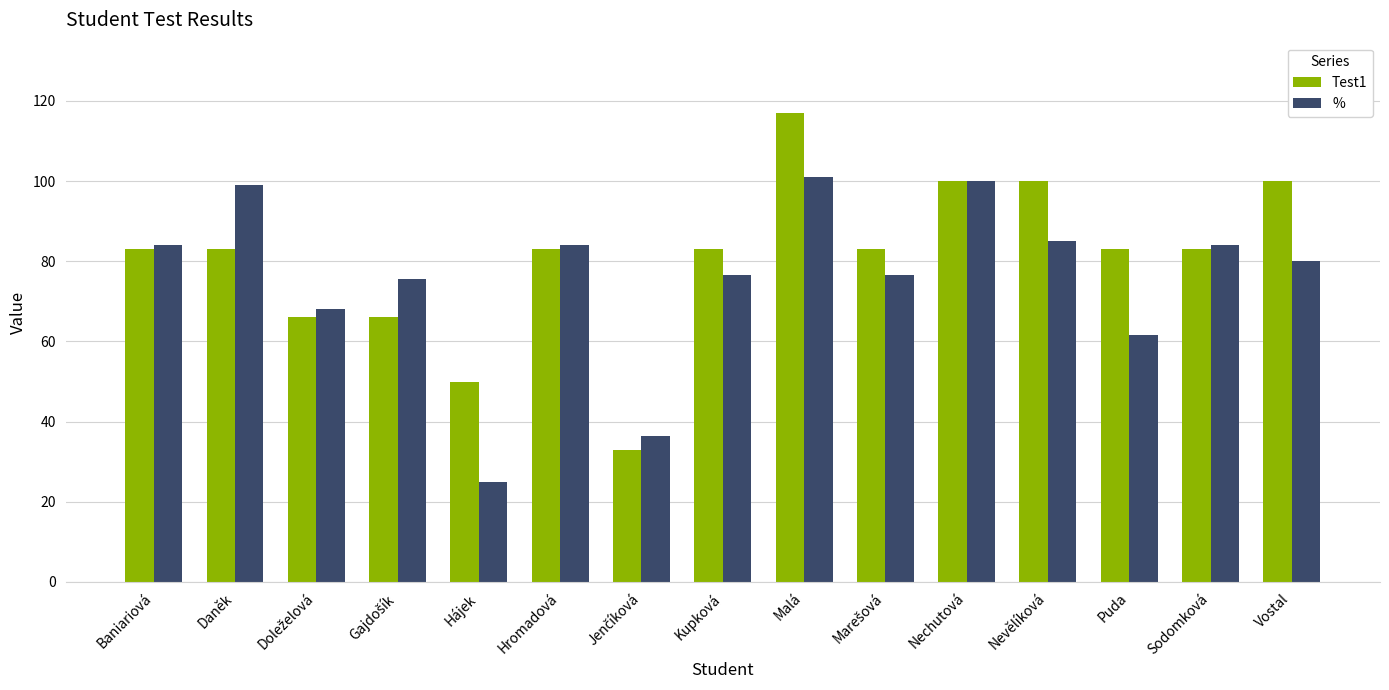

What is the label of the 8th bar from the right?

Kupková